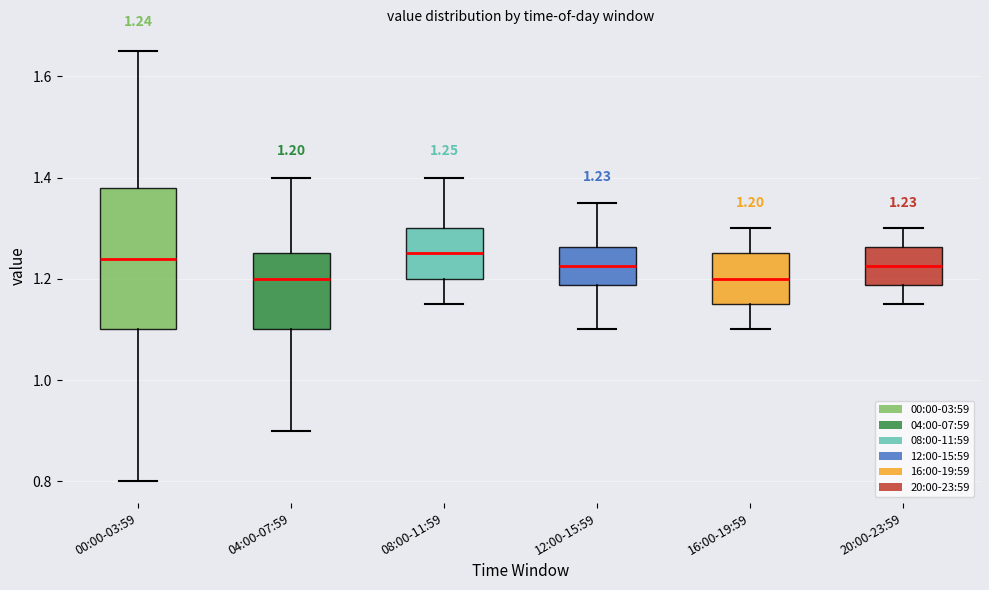

Which box is the tallest, from its lower edge to its upper edge?

00:00-03:59